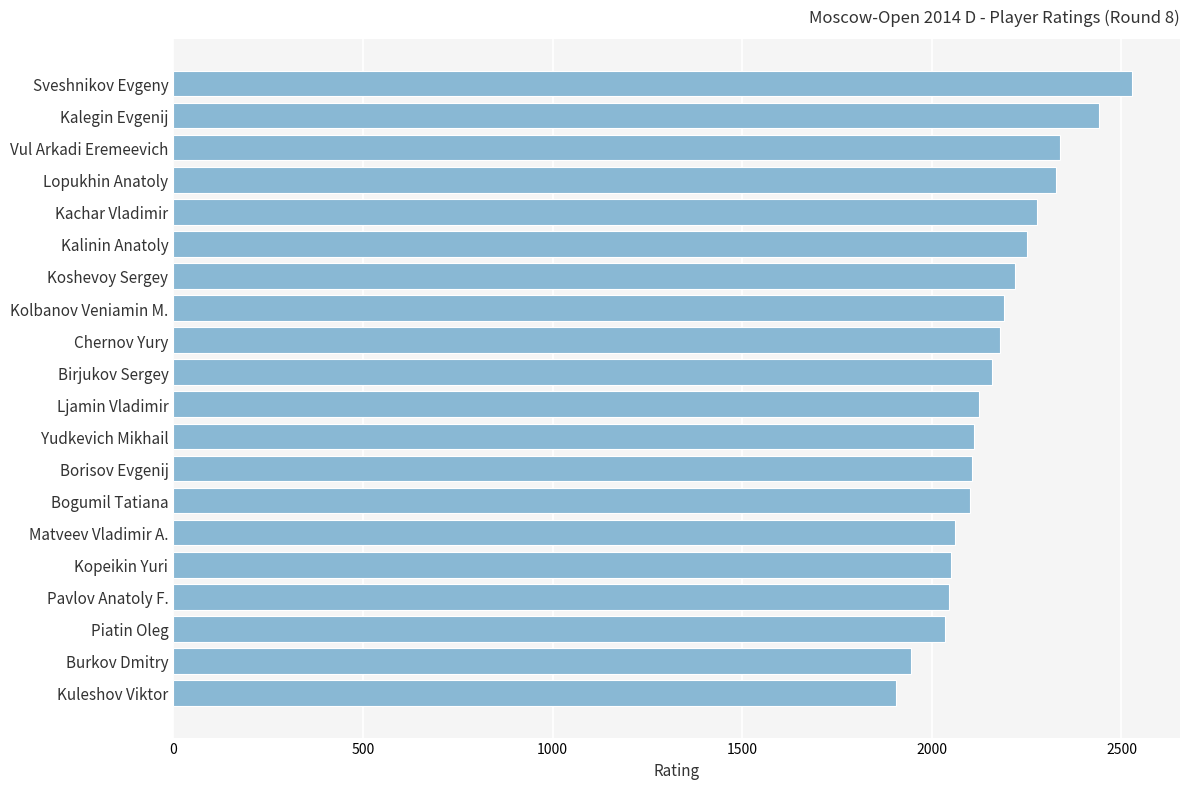

Does the chart contain stacked bars?

No